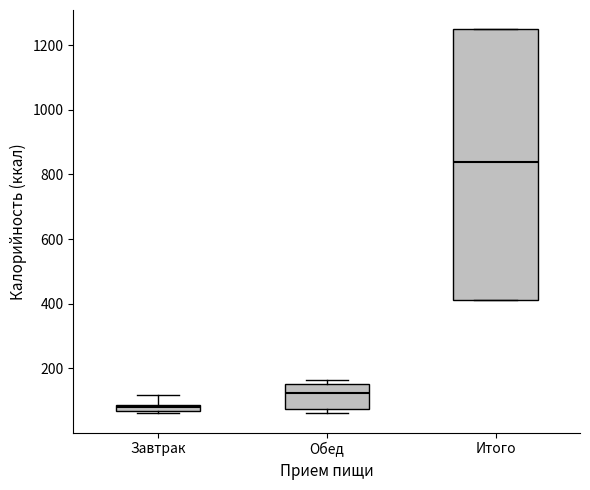

Comparing the boxes themselves (not the whiskers), which one is the tallest?

Итого